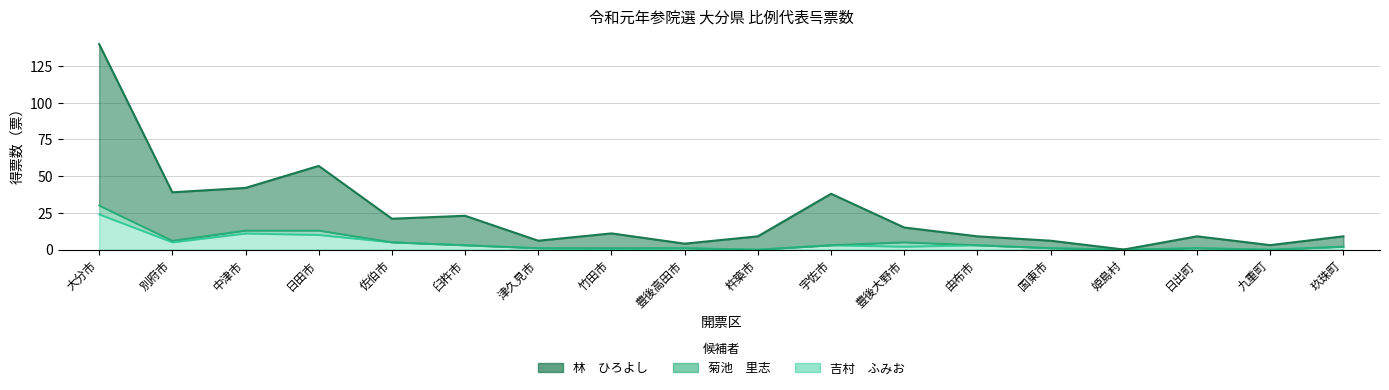

What is the sum of all 吉村　ふみお values?

72.0